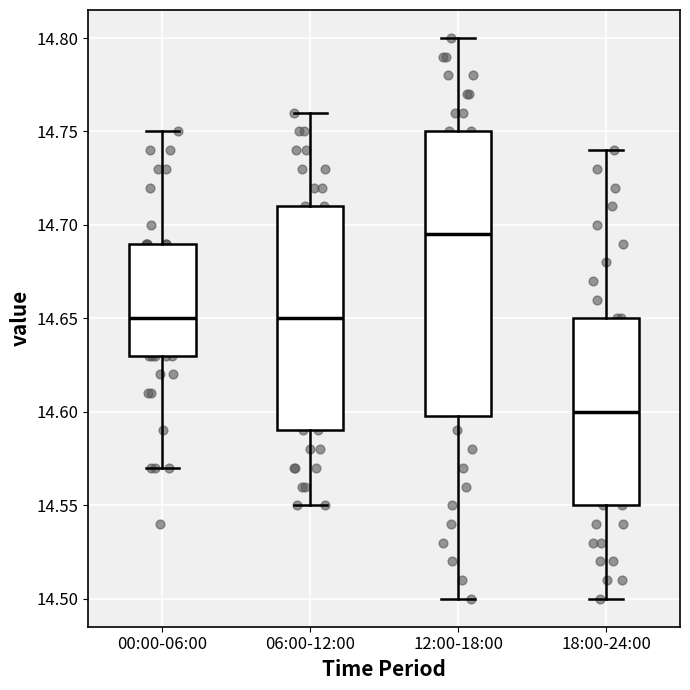

Comparing the boxes themselves (not the whiskers), which one is the tallest?

12:00-18:00